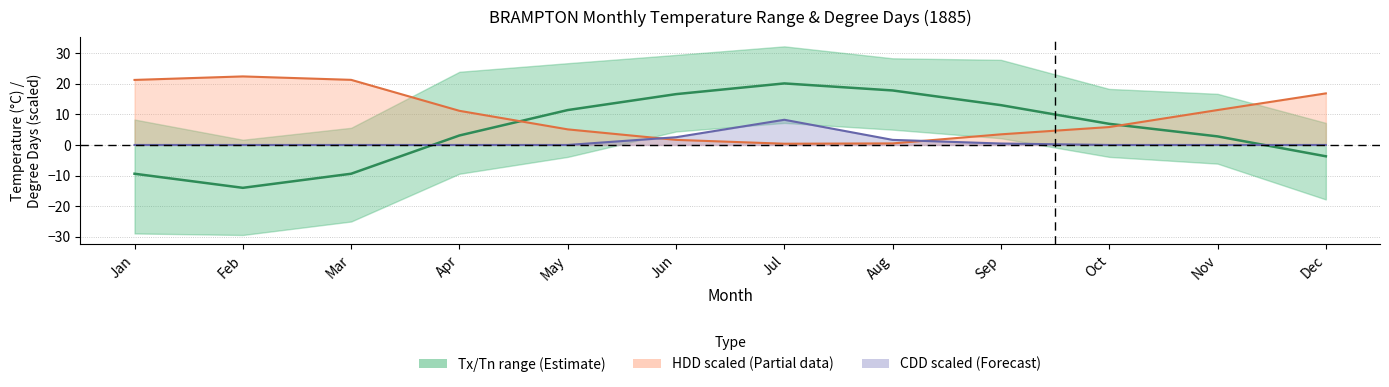

The value of HDD center at Aug is 0.7. True or false?

False